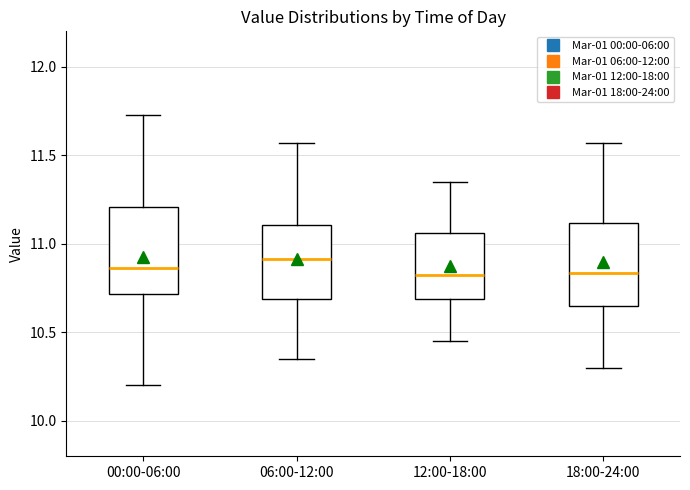

Where does the upper whisker of the box for 18:00-24:00 end on the y-axis? The values are not printed on the chart, so give them approximately, as read against the axis.

11.55